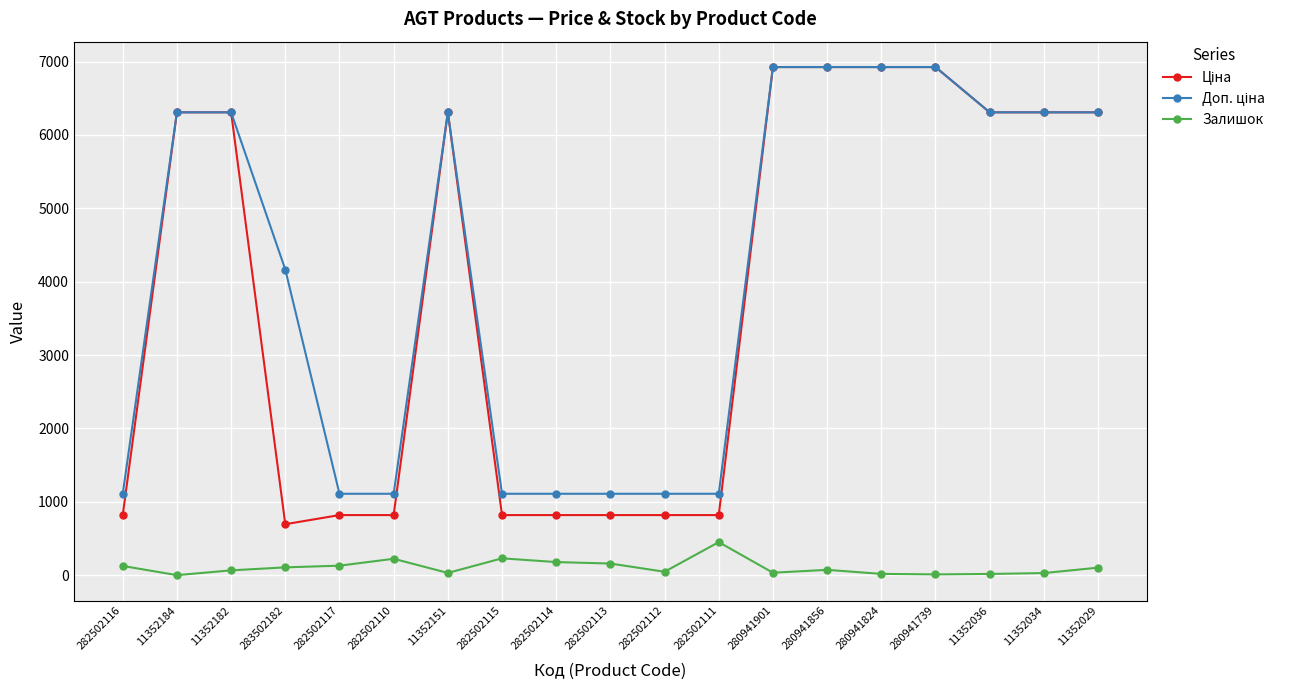

What is the spread (max minus min) of values at 282502115?

880.2